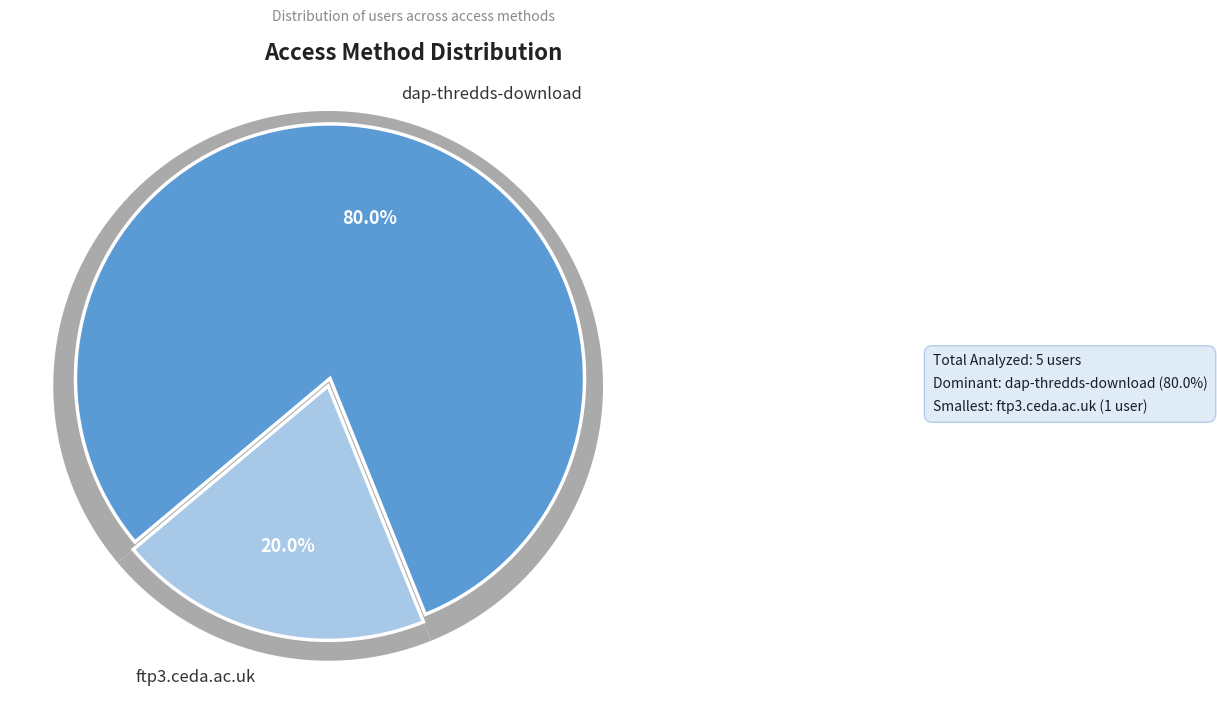

The dap-thredds-download slice represents 70% of the pie. True or false?

False